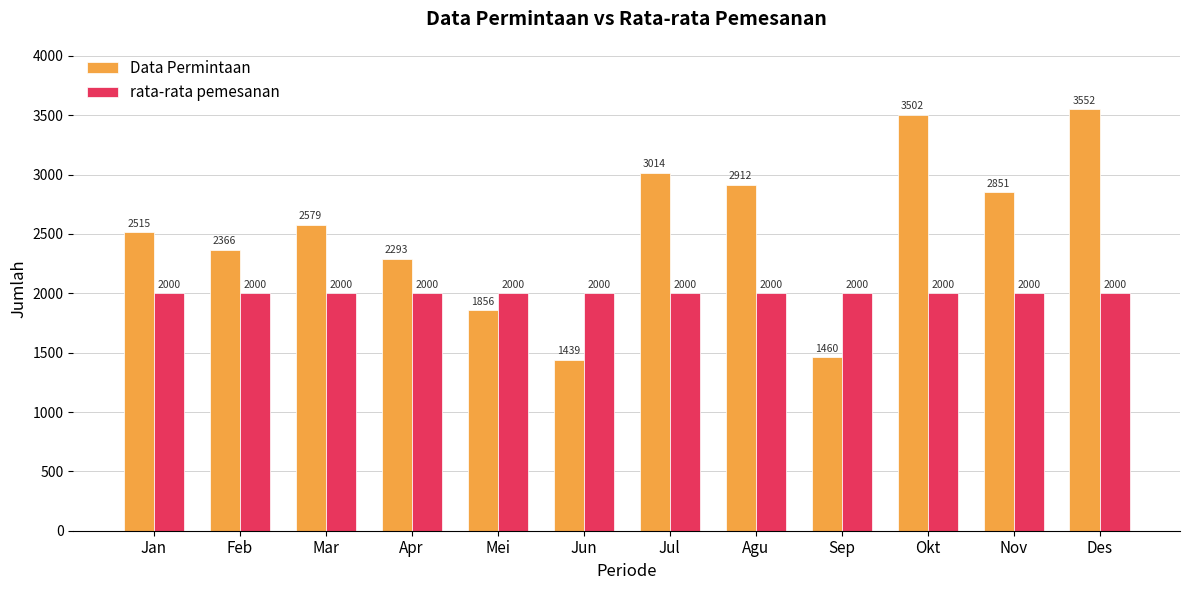

True or false: rata-rata pemesanan has a value of 3446 at Nov.

False